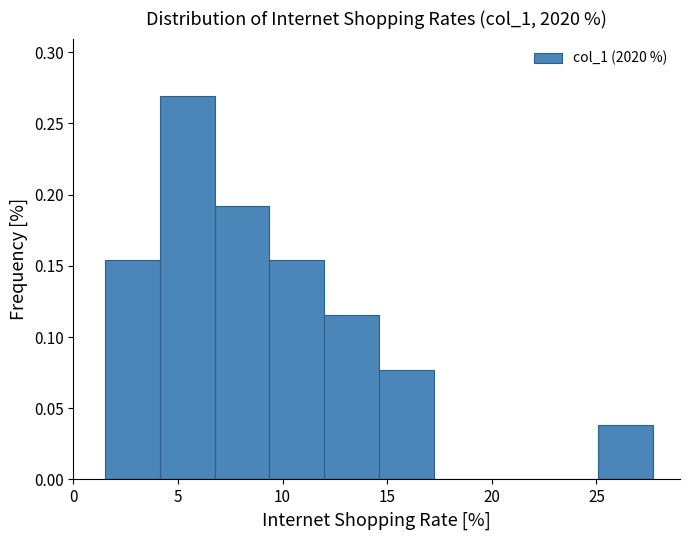

Reading left to right, transcribe this chart: for each bar, give the range it covers on the x-axis and its height. Neither the bar edges nor the heights are printed on the chart, so give them approximately, as read against the axes.

1.5 to 4.0: 0.155
4.0 to 6.5: 0.270
6.5 to 9.5: 0.190
9.5 to 12.0: 0.155
12.0 to 14.5: 0.115
14.5 to 17.0: 0.075
17.0 to 20.0: 0
20.0 to 22.5: 0
22.5 to 25.0: 0
25.0 to 27.5: 0.040